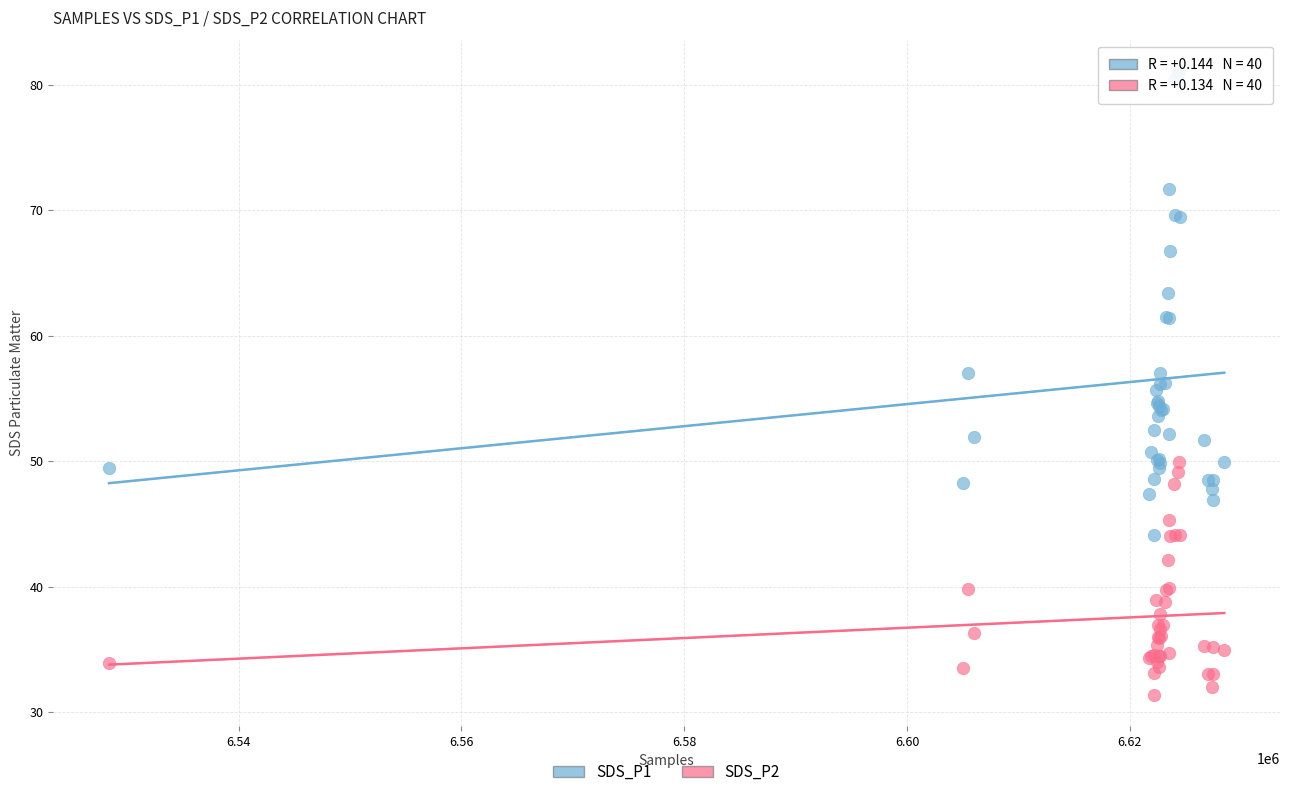

Which series reaches the maximum Y coordinate?

SDS_P1